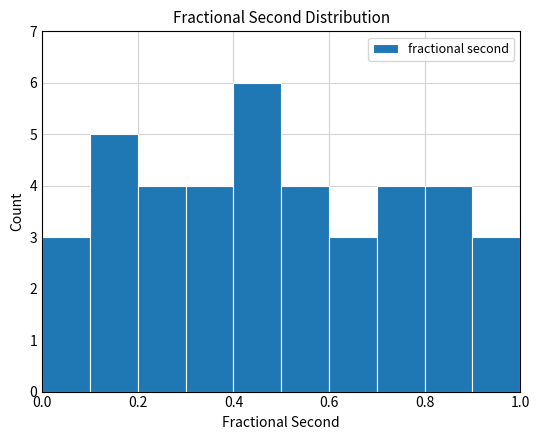

Over which range of the x-axis is the bar tallest?

0.4 to 0.5